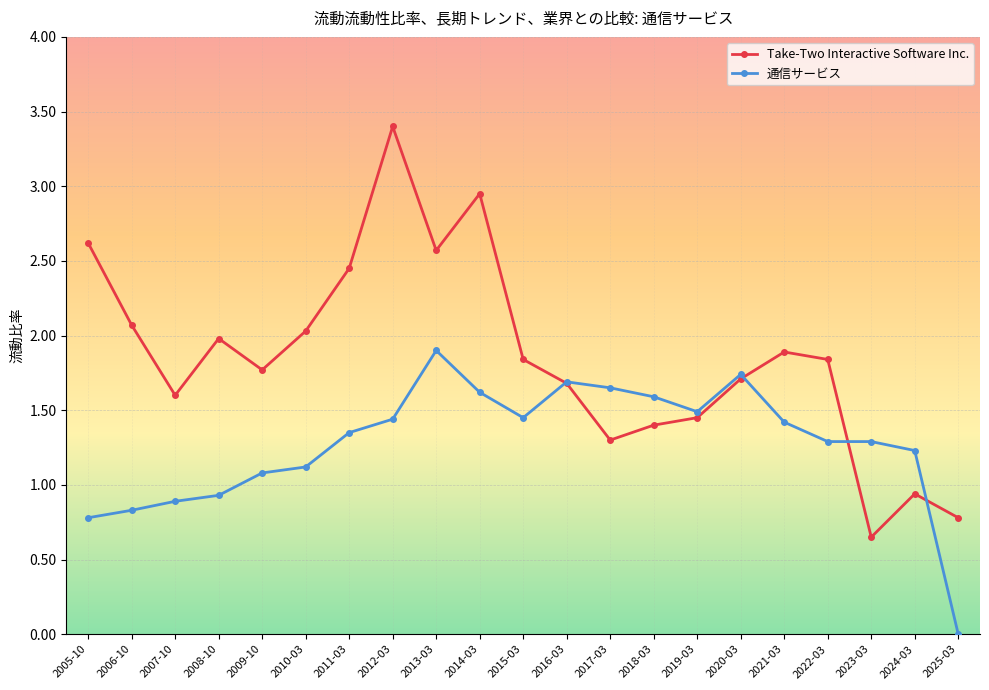

List the series in order of their overall mean, lowest first.

通信サービス, Take-Two Interactive Software Inc.